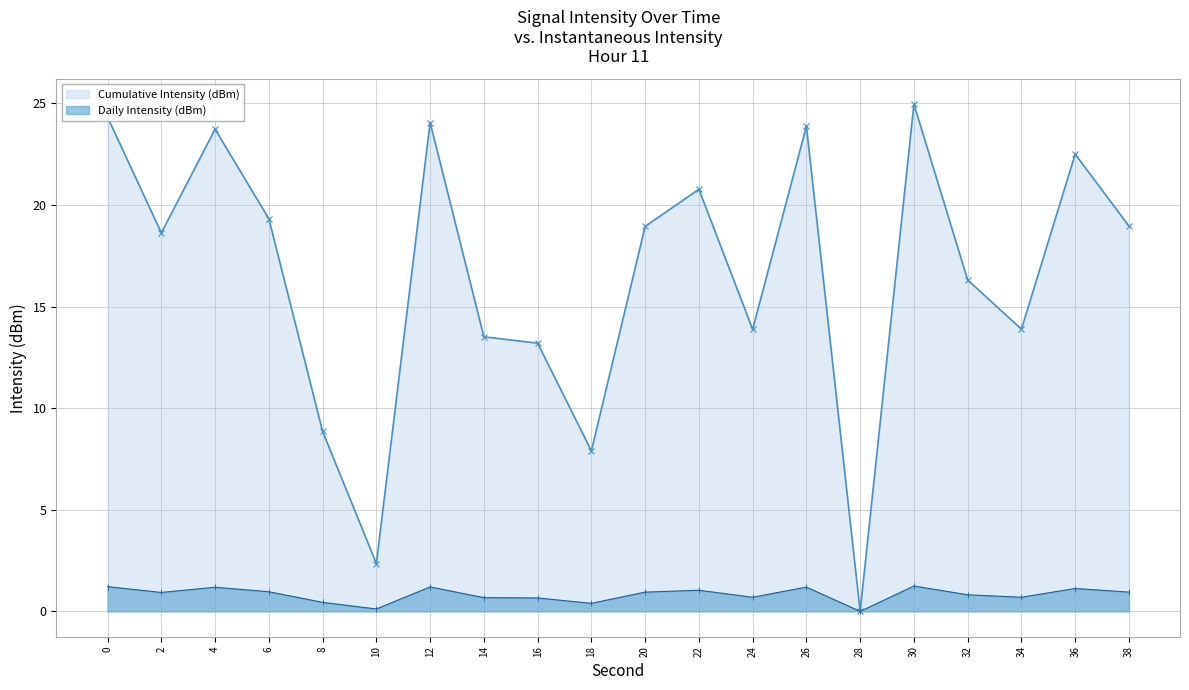

What is the sum of the Cumulative Intensity (dBm) values at 8 and 2?

27.5